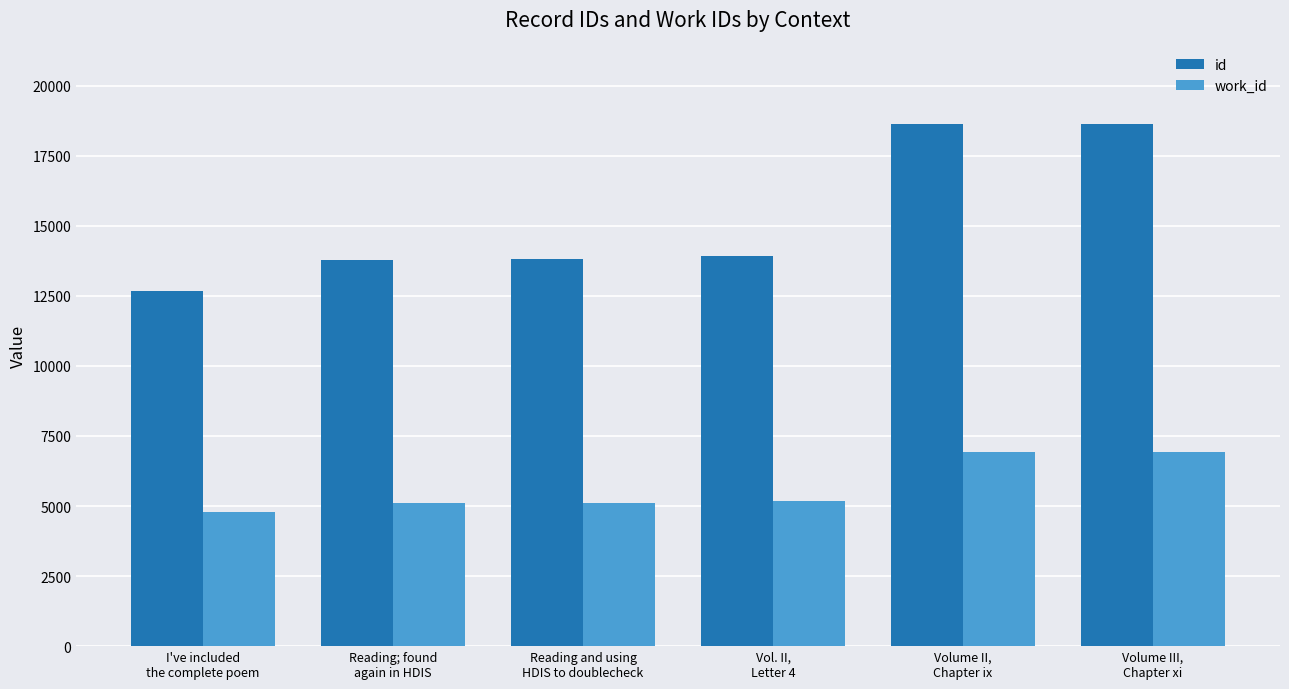

What is the difference between the maximum and second lowest values in the id series?

4845